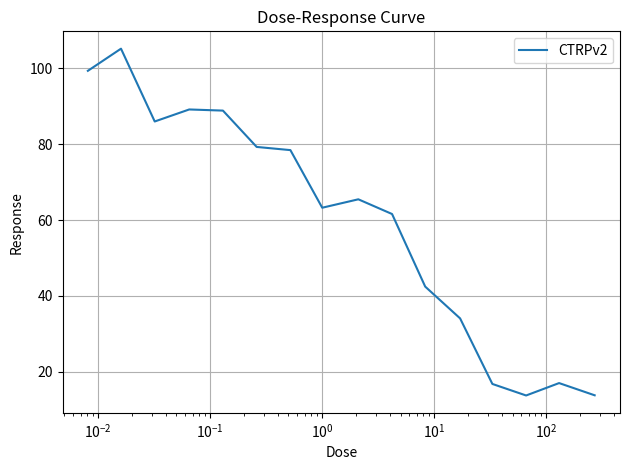

What is the minimum value shown in the chart?

13.8